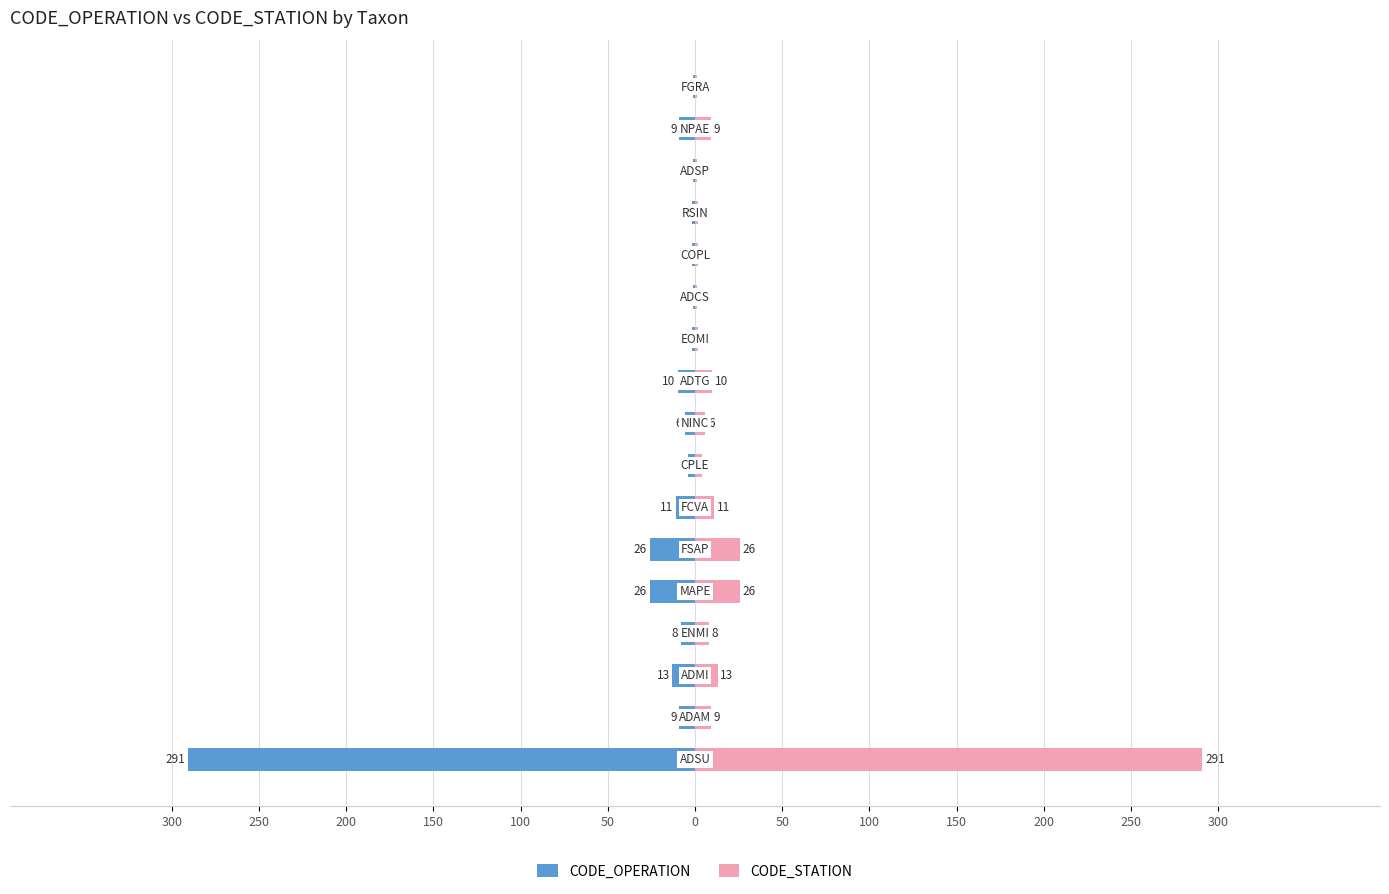

What is the spread (max minus min) of values at 50?

52